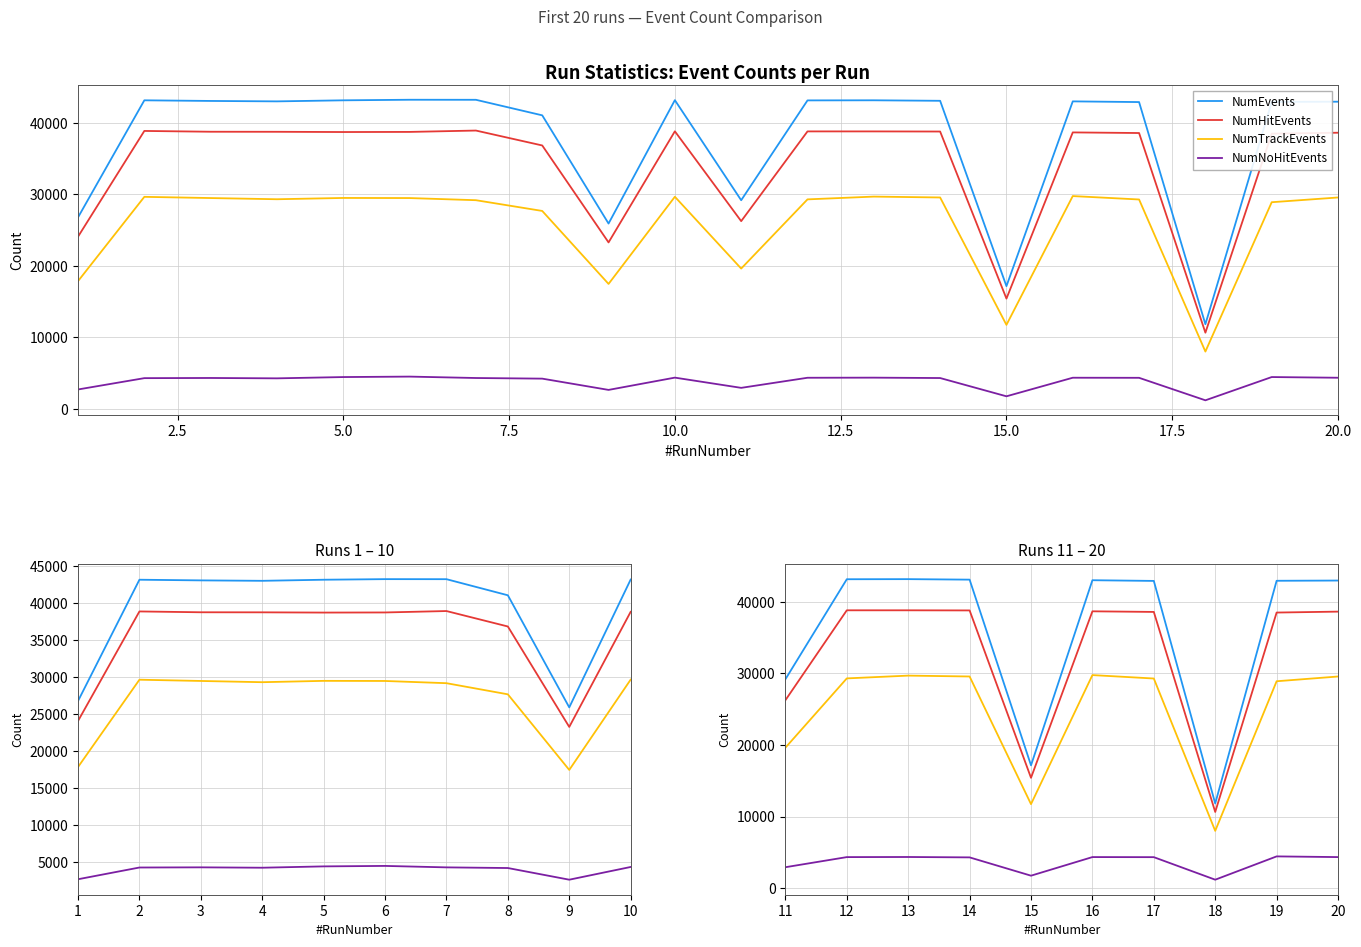

At which category is the sum across all series the highest?

13